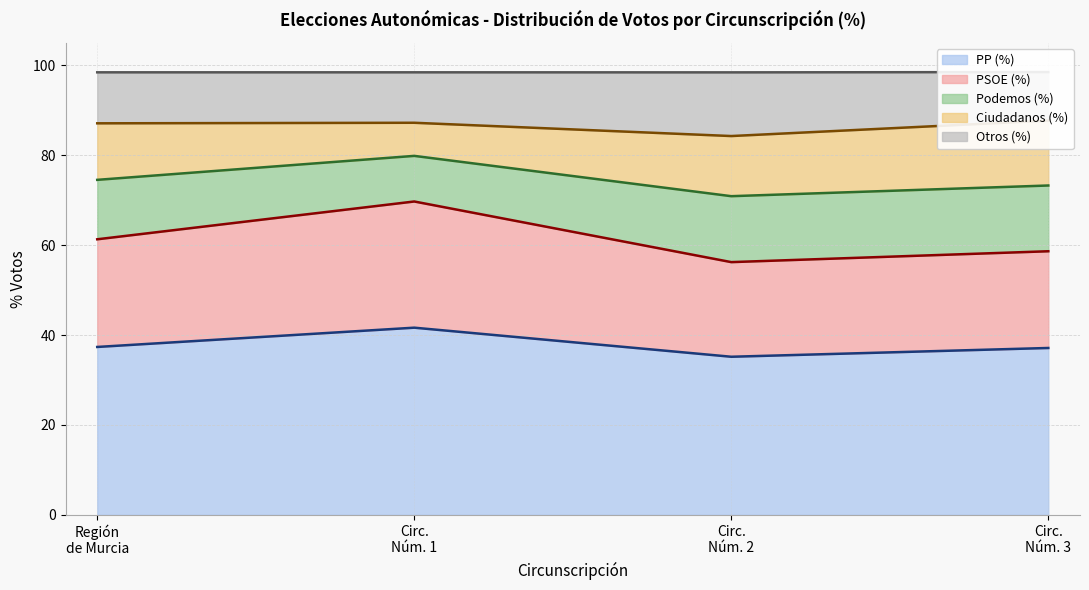

In PP (%), how many points are higher than both neighbors (excluding endpoints)?

1